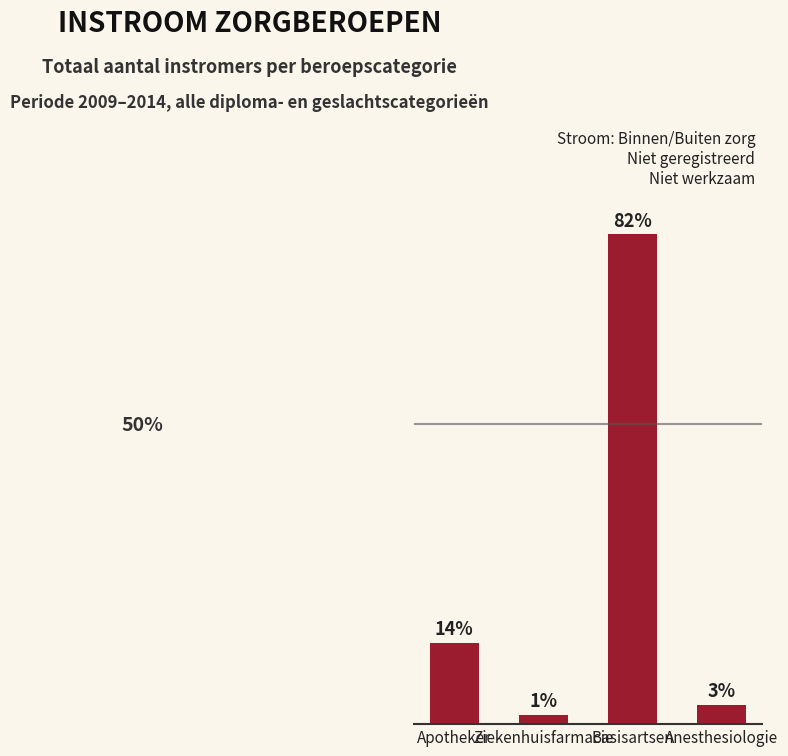

Does the chart contain any negative values?

No